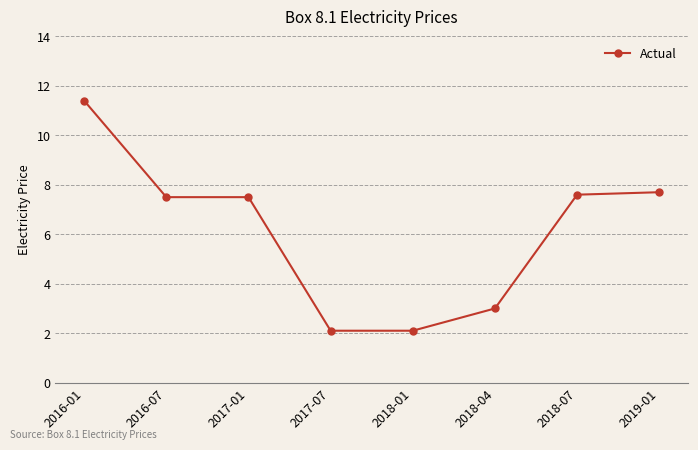

What is the ratio of the value at 2018-01 to the value at 2017-01?

0.3